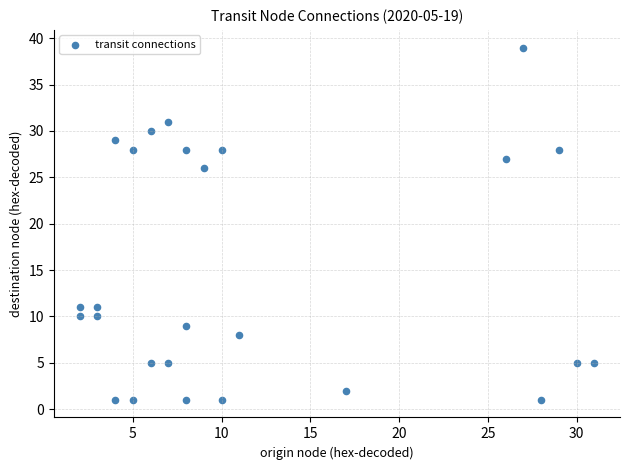

What is the range of Y values (max minus min)?

38